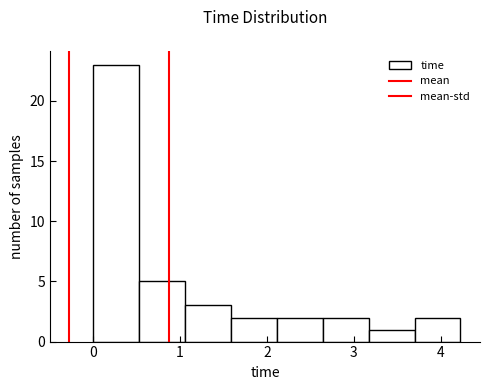

How tall is the bar that spans 1.6 to 2.1 on the x-axis? Neither the bar edges nor the heights are printed on the chart, so give them approximately, as read against the axes.

2